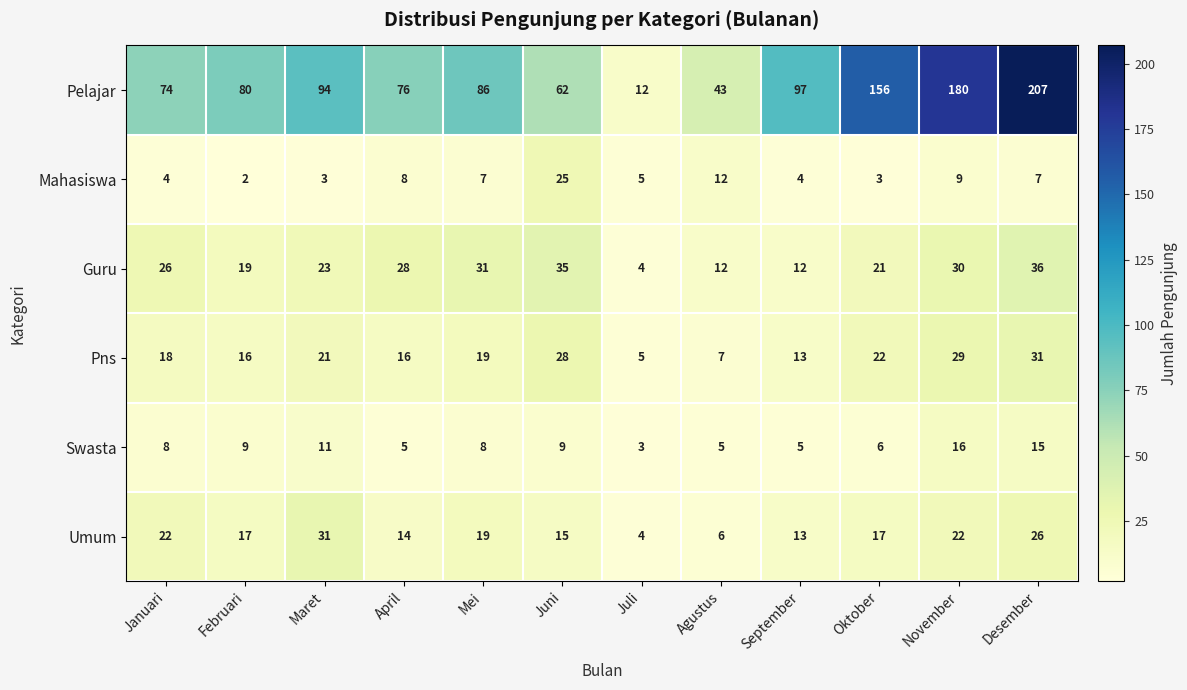

The Mahasiswa series shows 12 at Agustus. True or false?

True